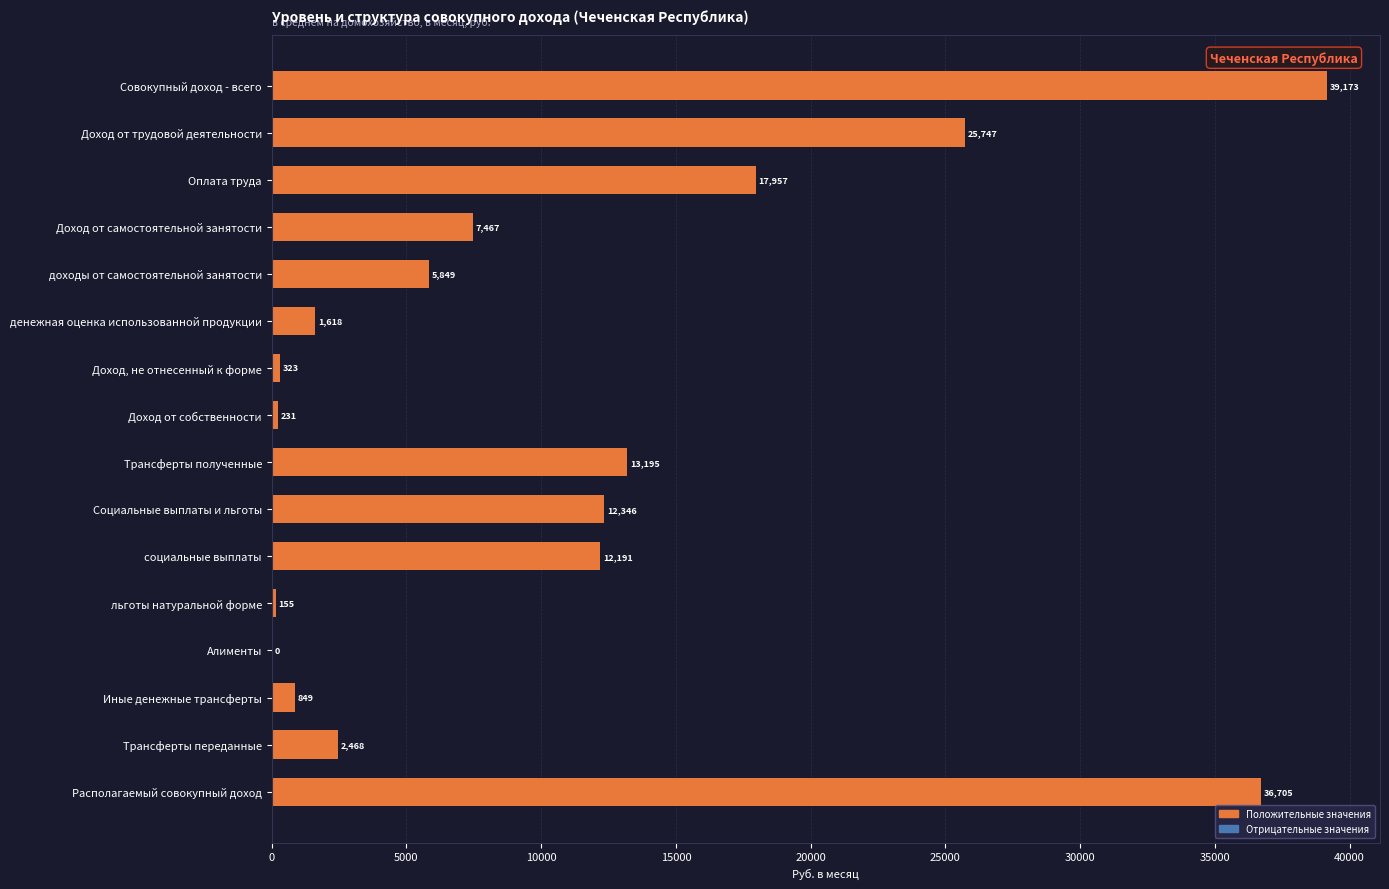

How many series are shown in this chart?

1